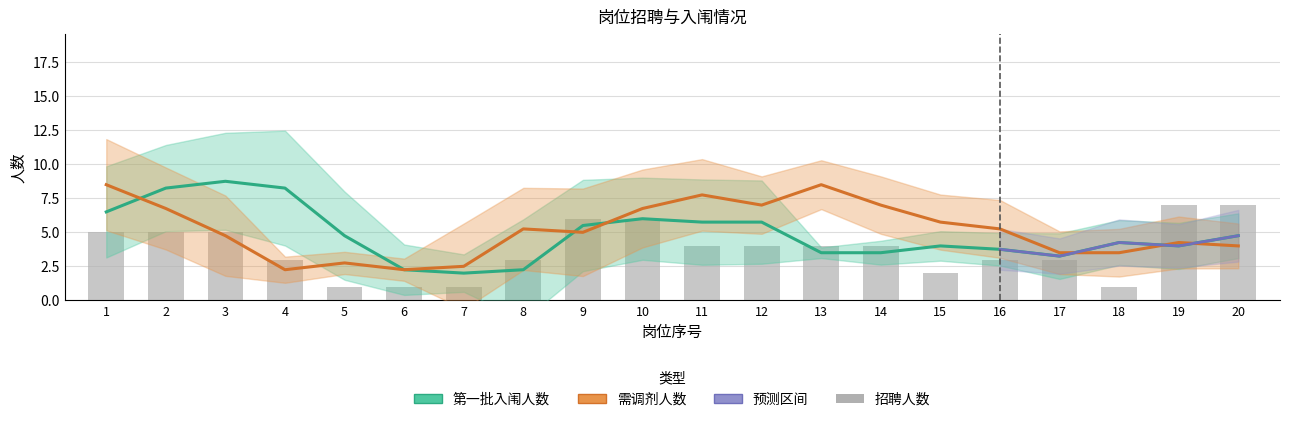

How many categories are shown in the chart?

20